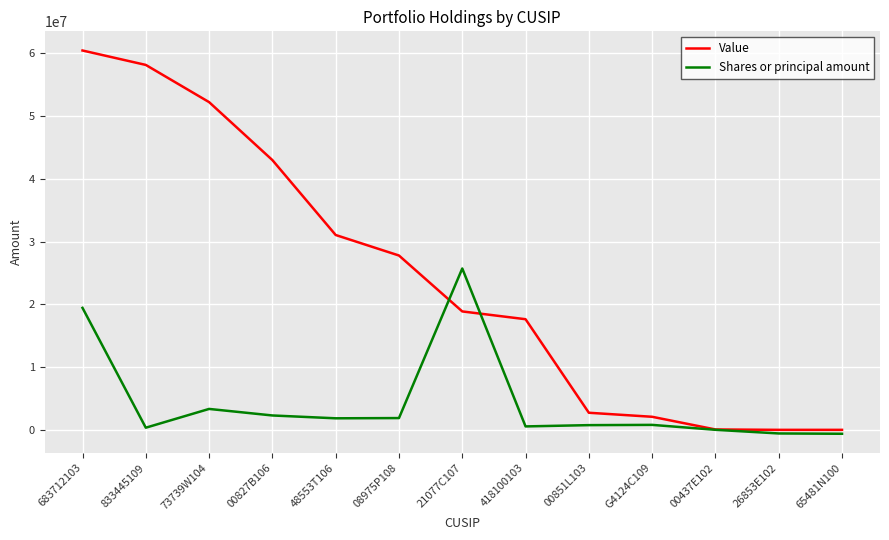

At which category does the chart reach its peak across all series?

683712103